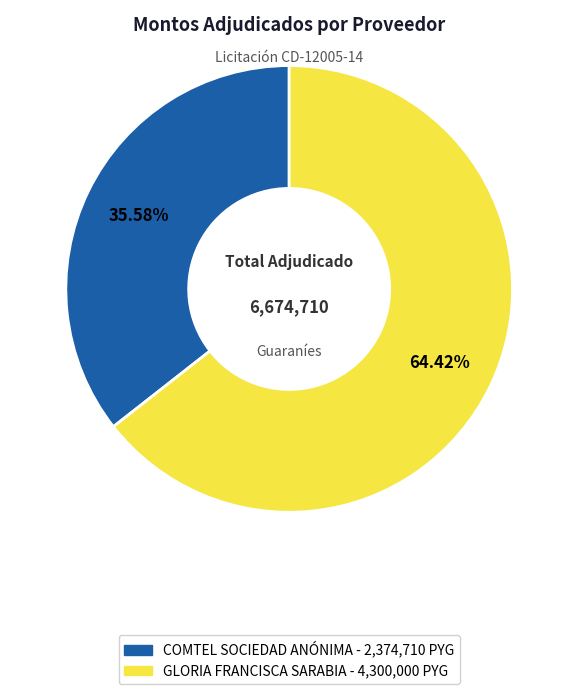

Combined, what portion of the pie is COMTEL SOCIEDAD ANÓNIMA and GLORIA FRANCISCA SARABIA?

100.0%